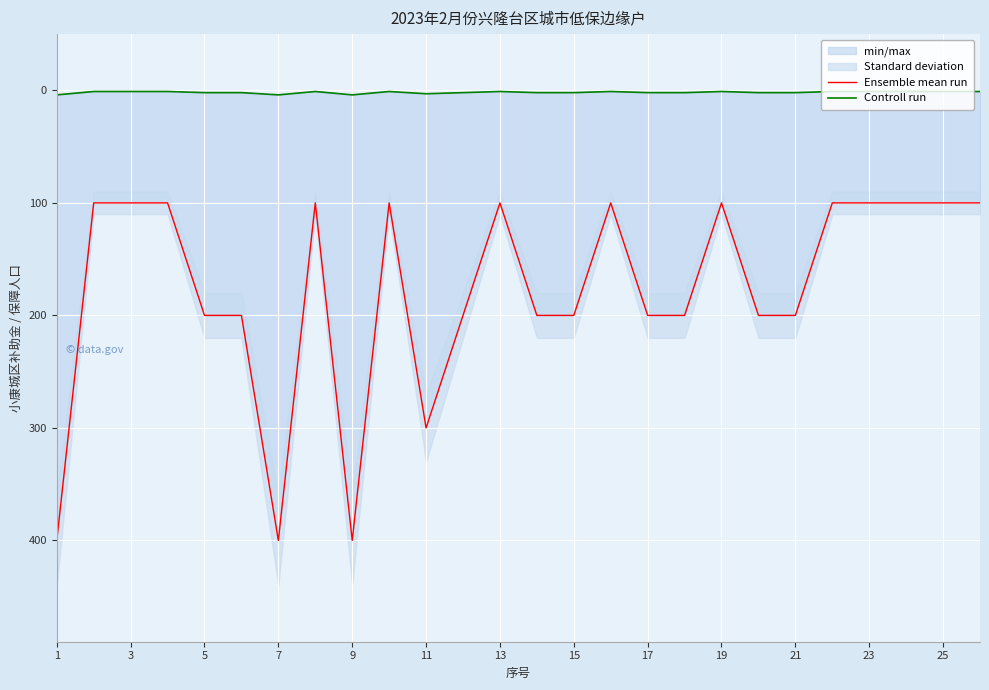

What is the value of the Ensemble mean run point at the 16th from the left?

100